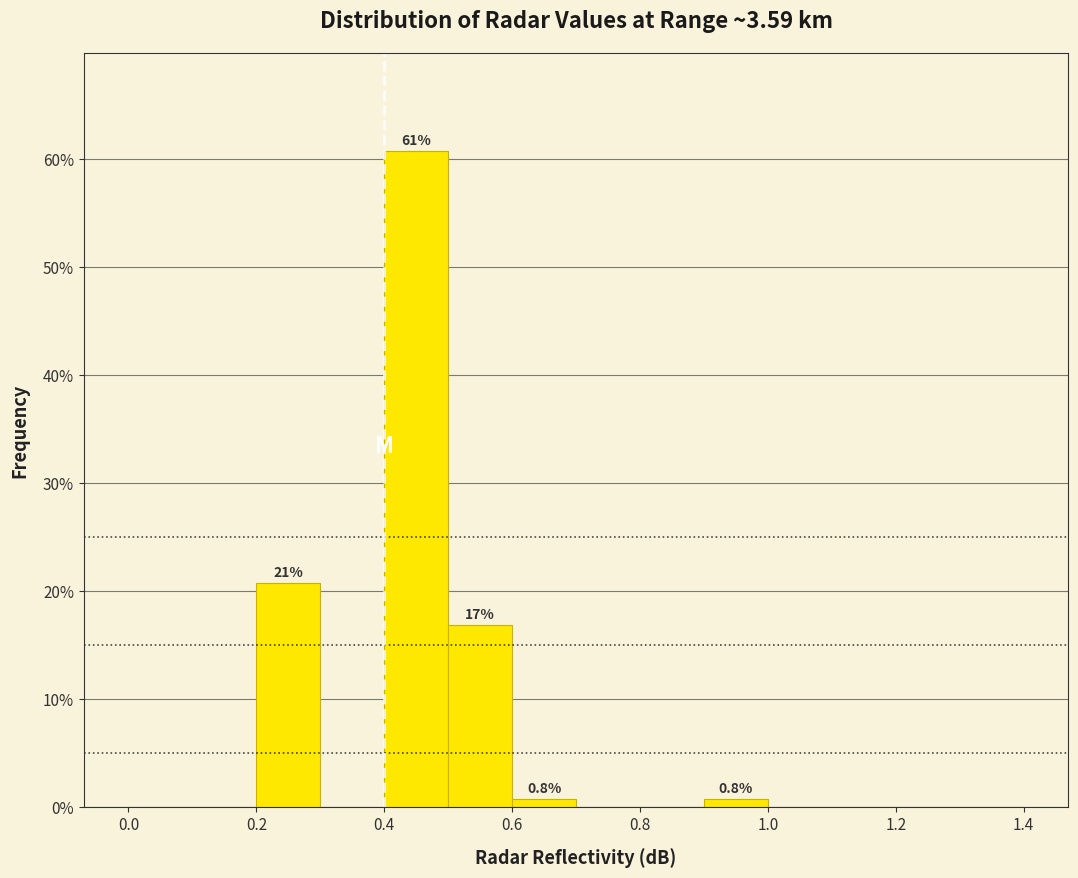

Over which range of the x-axis is the bar tallest?

0.4 to 0.5